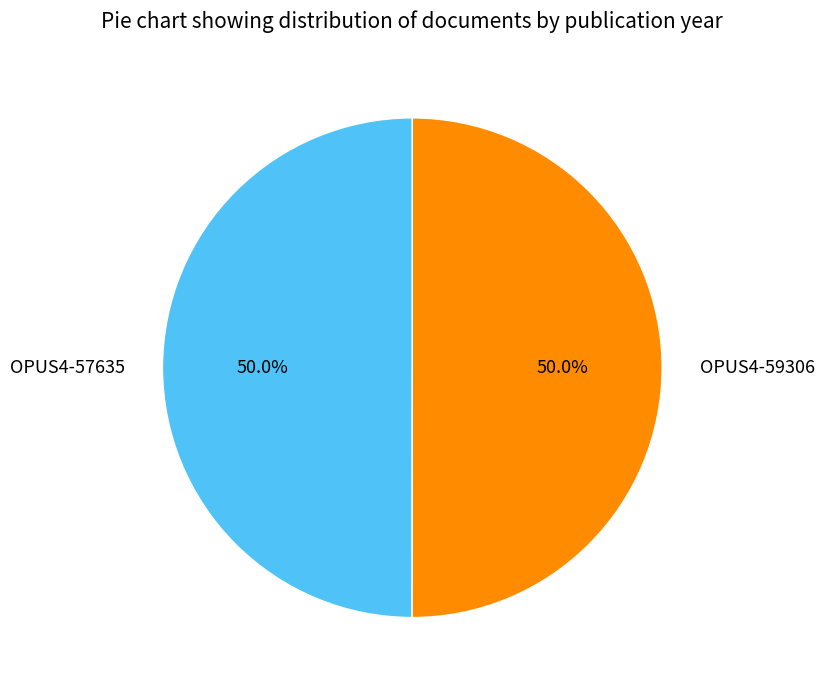

What is the total percentage of OPUS4-57635 and OPUS4-59306?

100.0%